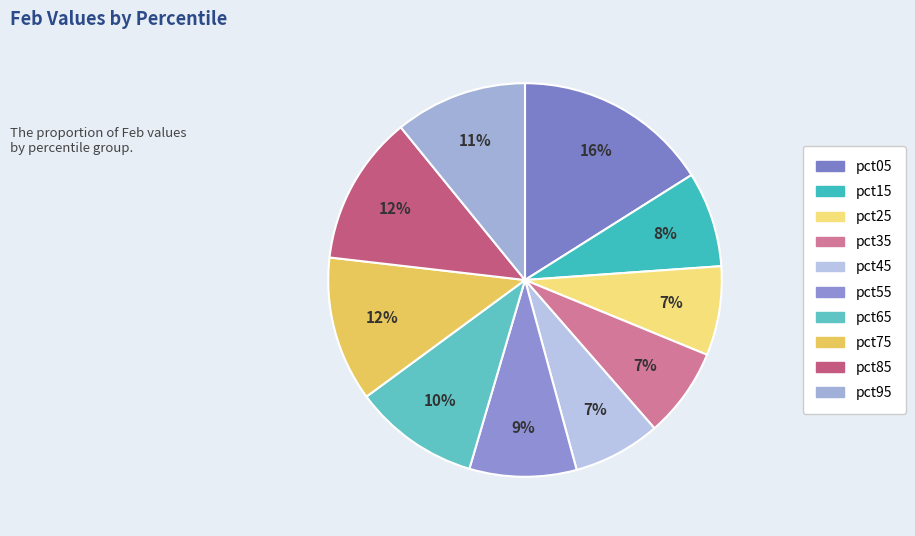

What is the largest slice in the pie chart?

pct05